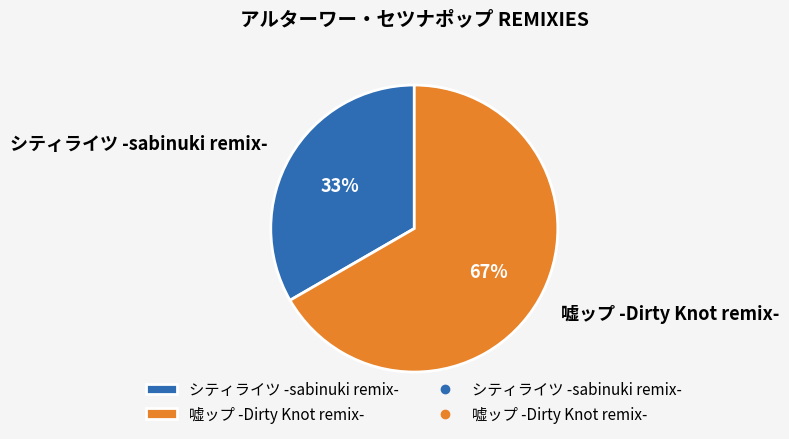

Count the number of slices in the pie.

2